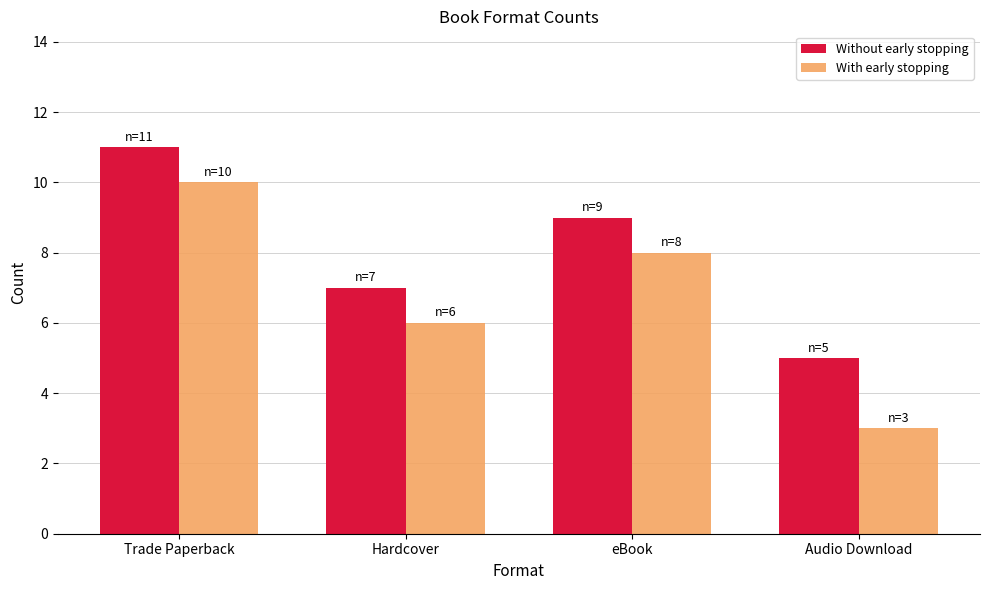

What is the minimum value for Without early stopping?

5